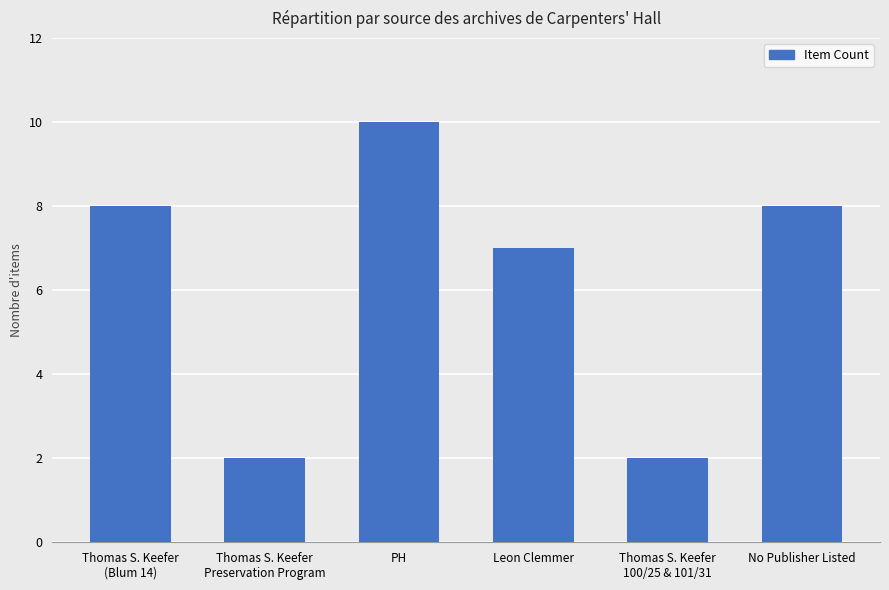

What is the label of the 6th bar from the left?

No Publisher Listed